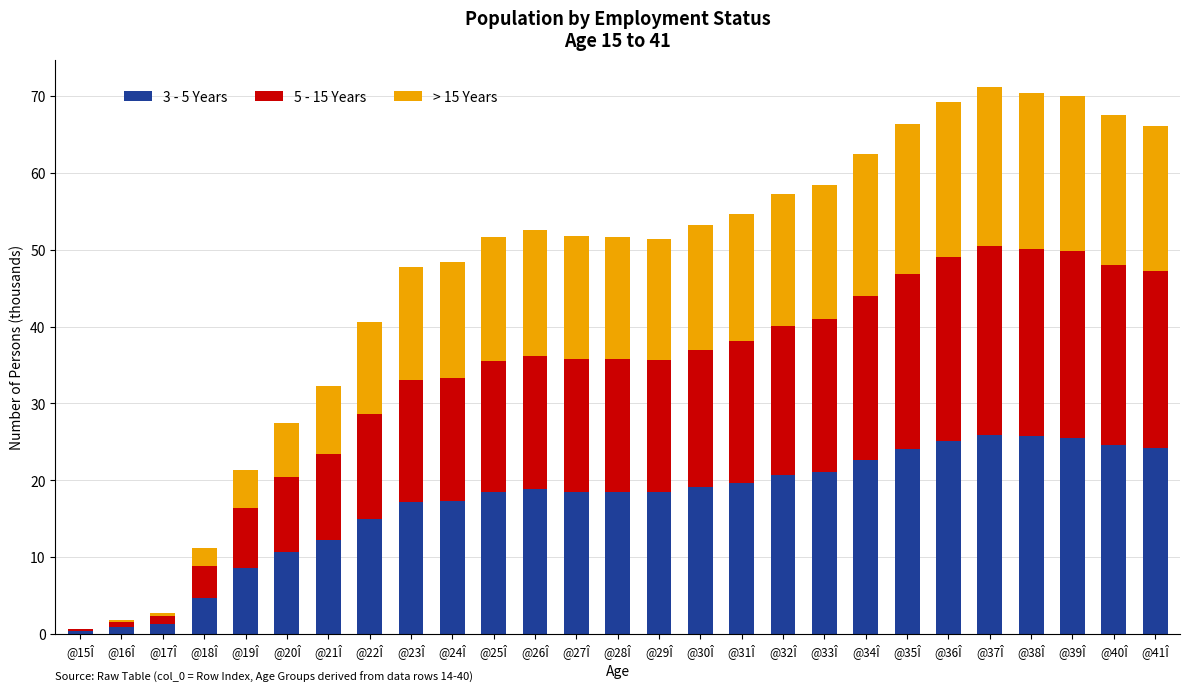

What is the total value across all series at @23Î?

47.8